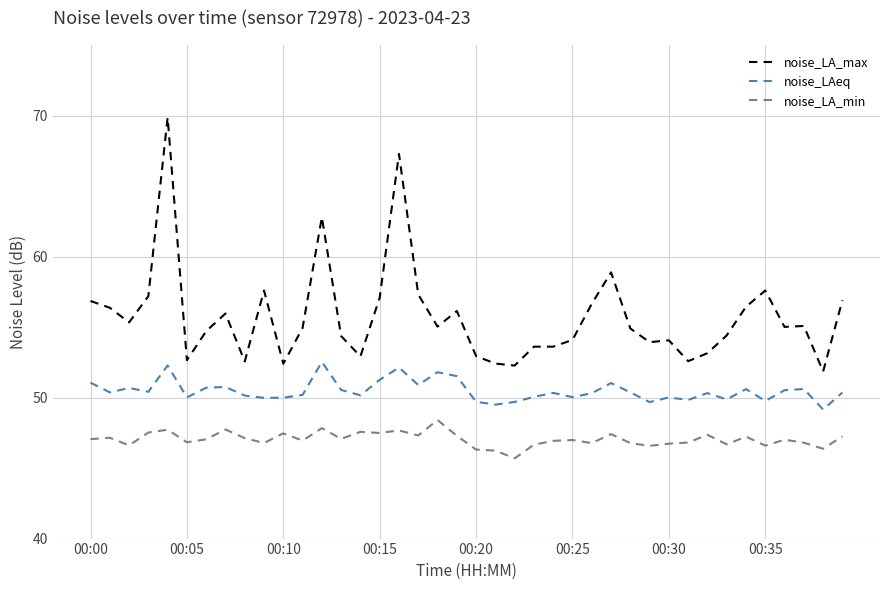

What is the difference between the maximum and minimum values in the noise_LA_max series?

18.0